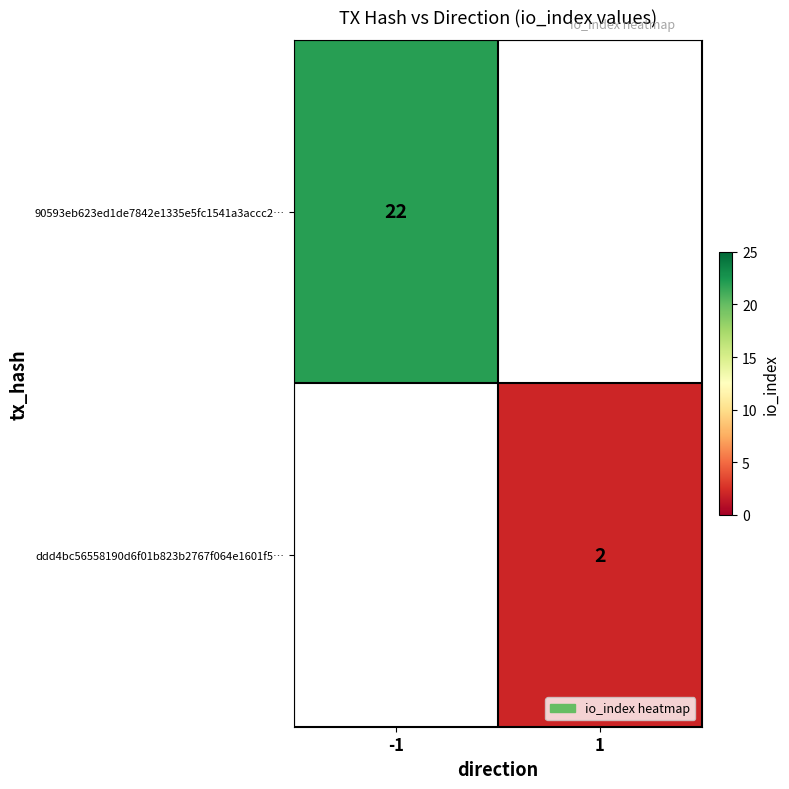

How many distinct data groups are displayed?

2